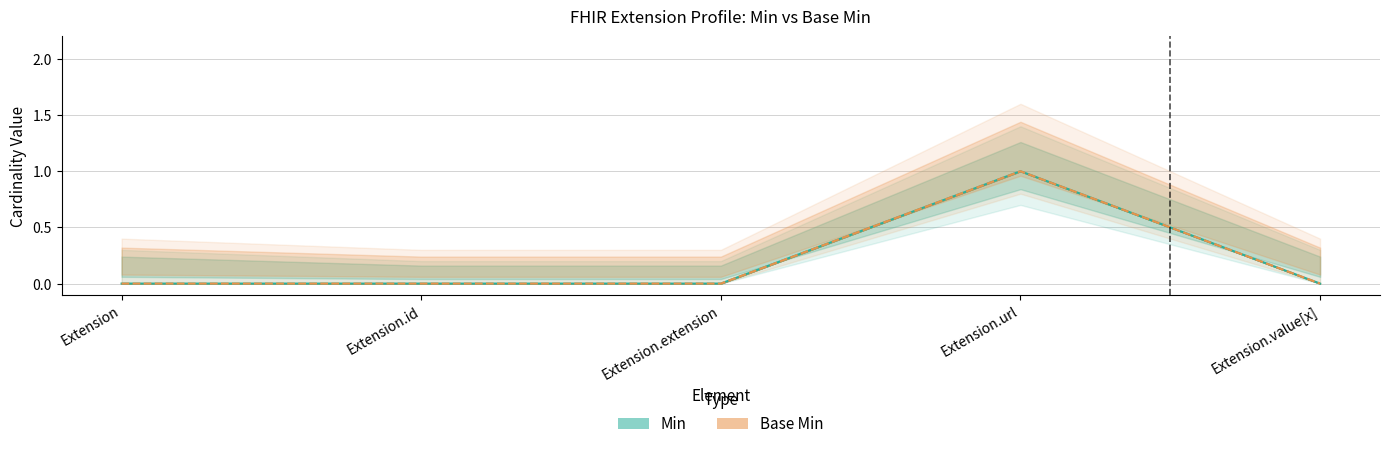

Does the chart have visible grid lines?

Yes